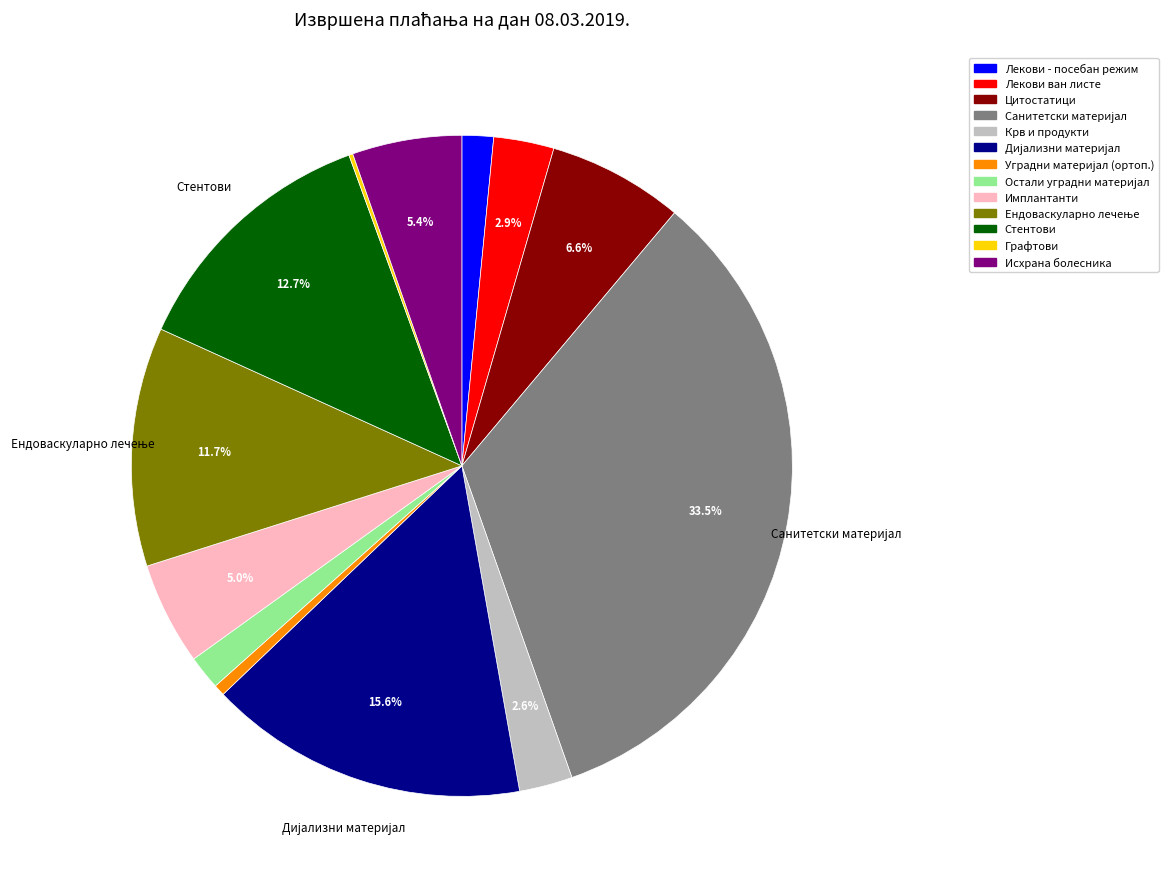

Is there any slice that represents more than half of the pie?

No